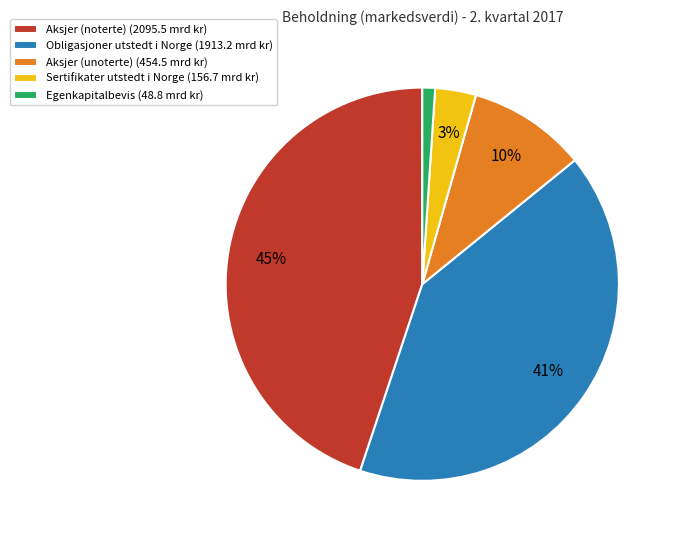

Which has a higher value, Obligasjoner utstedt i Norge (1913.2 mrd kr) or Egenkapitalbevis (48.8 mrd kr)?

Obligasjoner utstedt i Norge (1913.2 mrd kr)